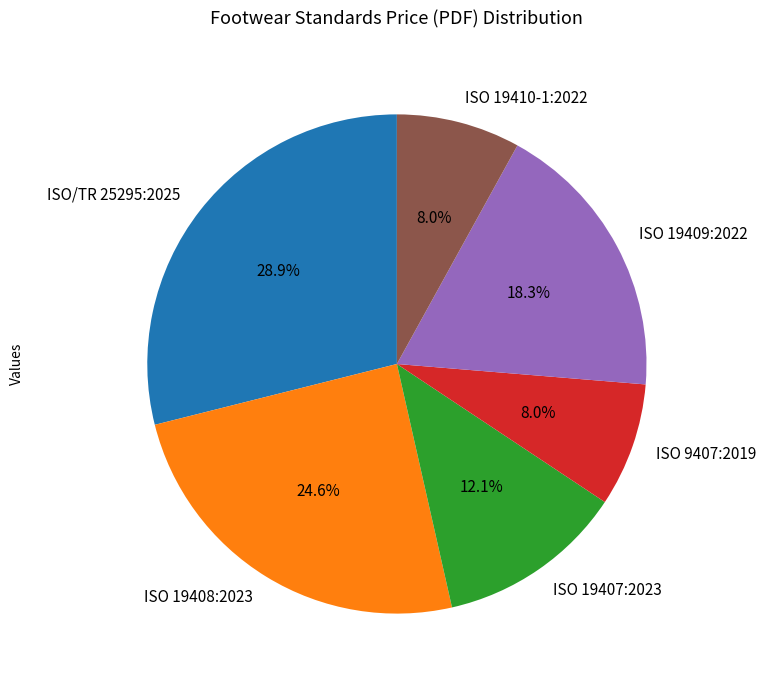

Between ISO/TR 25295:2025 and ISO 19410-1:2022, which is larger?

ISO/TR 25295:2025